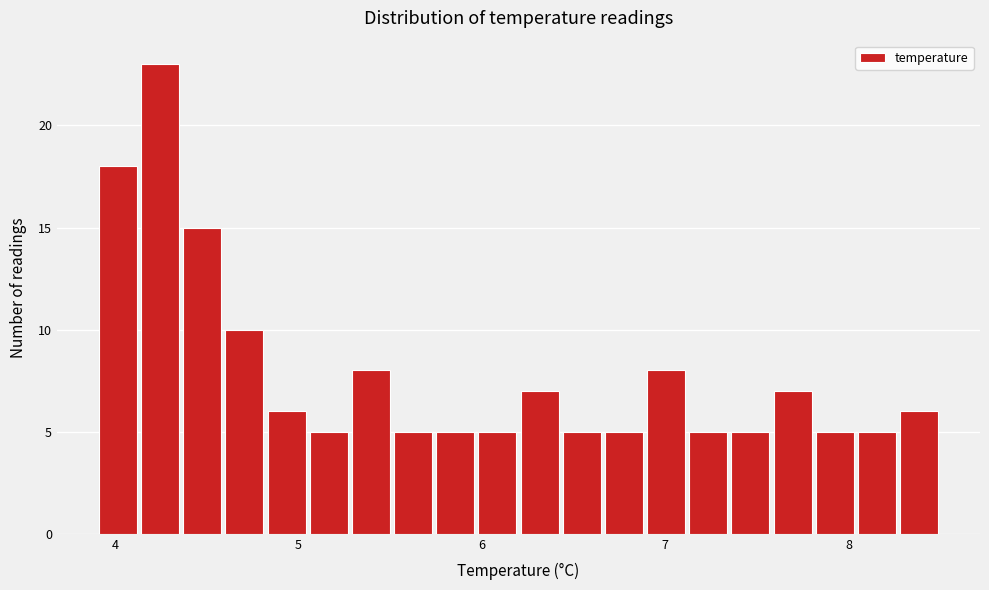

Read against the x-axis, roughly where is the centre of the tallest bar?

4.2